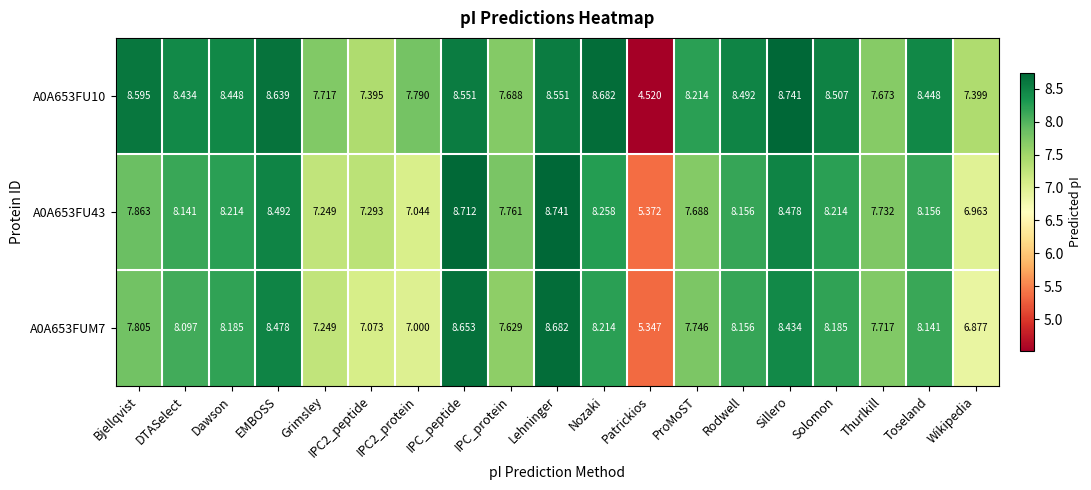

At which label does A0A653FUM7 reach its minimum?

Patrickios